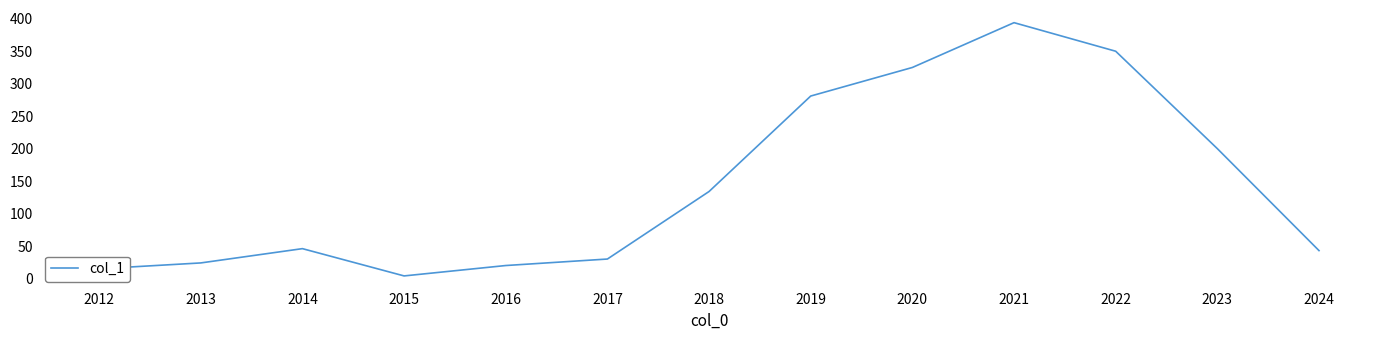

What is the smallest value displayed?

4